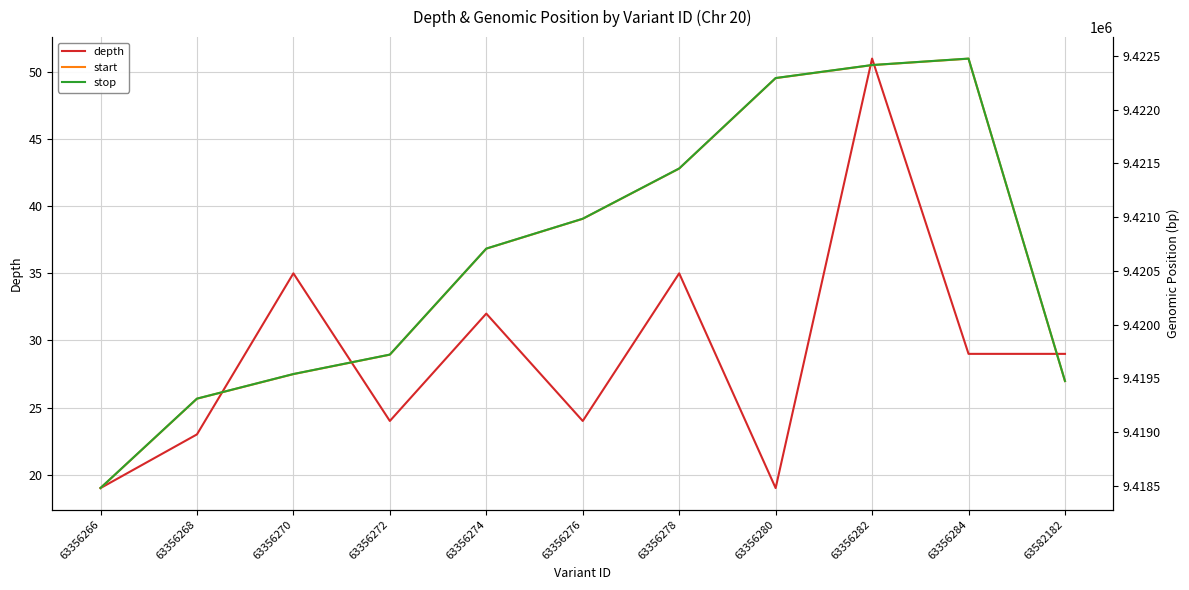

Is the value of start at 63582182 greater than the value of depth at 63356284?

Yes